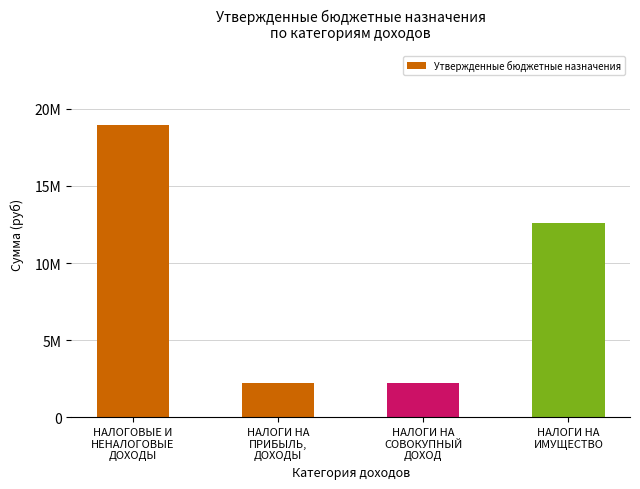

Are the bars grouped side by side (vs. stacked)?

No